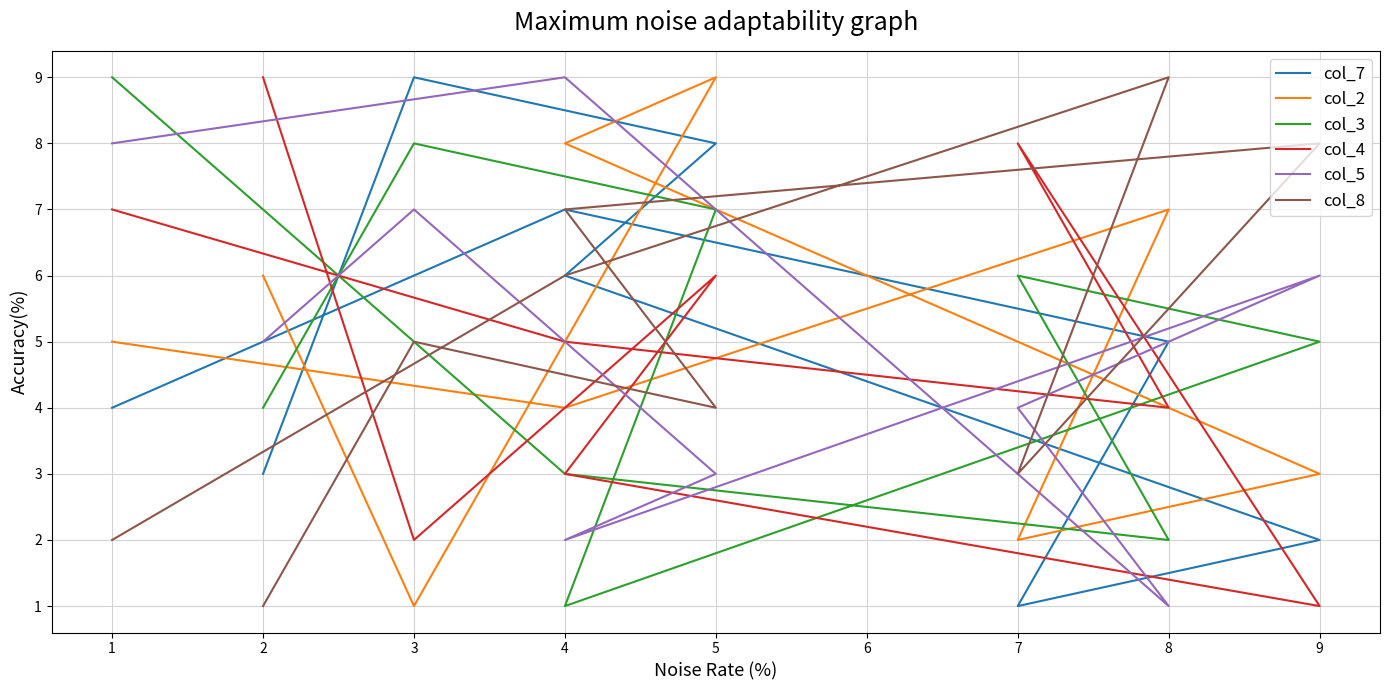

How many intersections are there between col_2 and col_4?

4